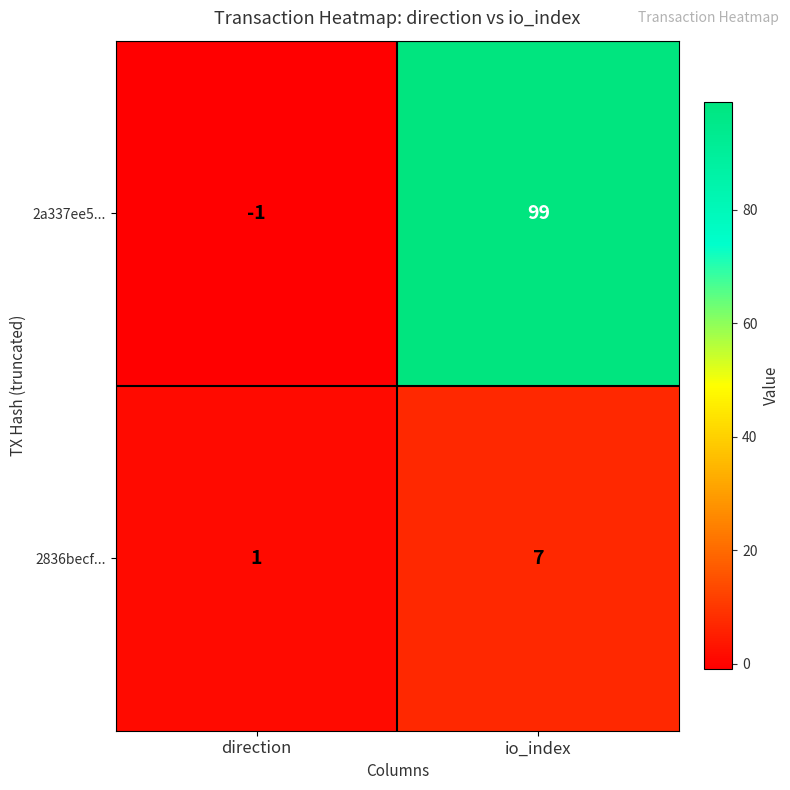

At which label is 2836becf... closest to 4?

direction